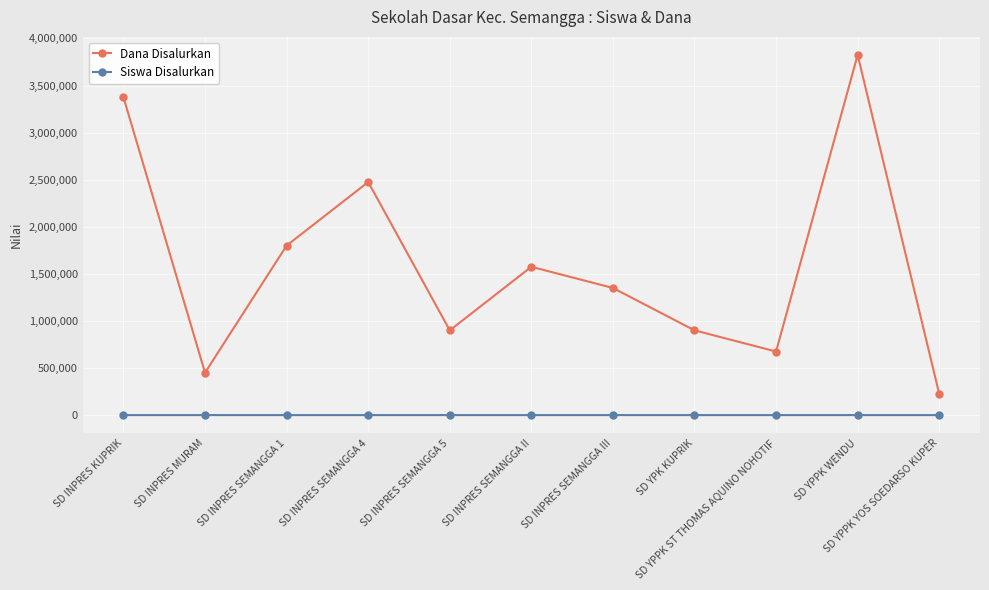

Does the chart display data point markers on the line(s)?

Yes